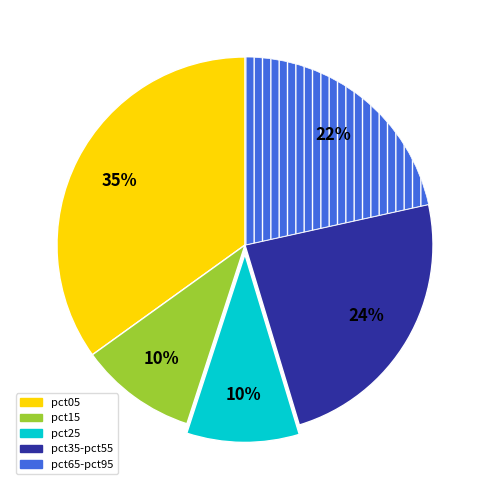

To the nearest percent, what is the average slice percentage?

20%